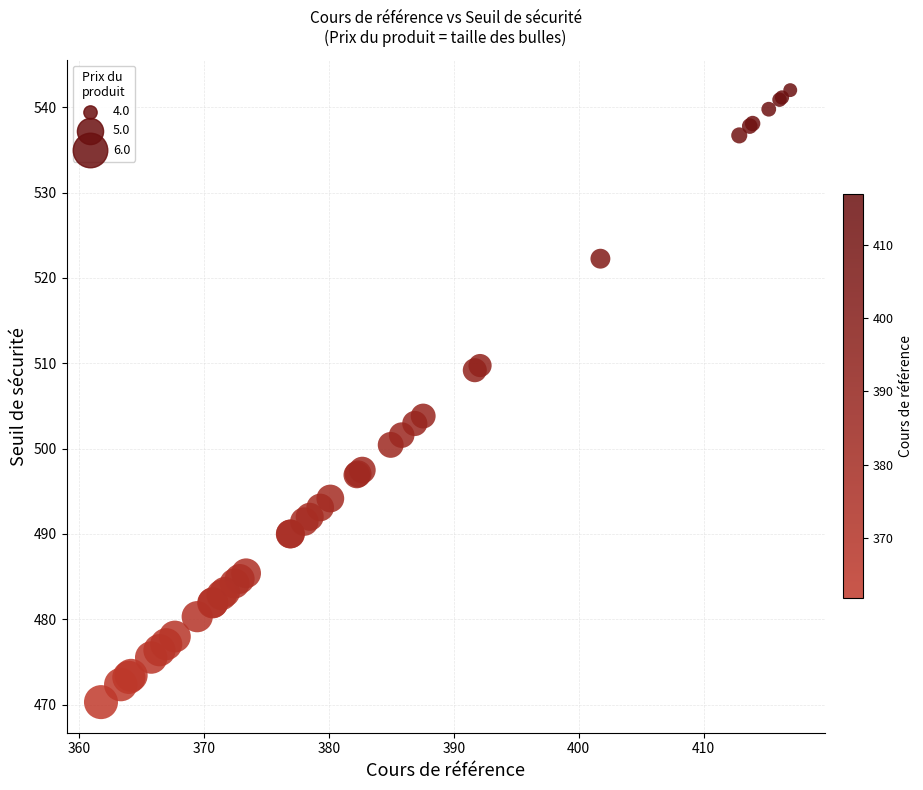

What Y value in the scatter plot is closest to 506?

503.8